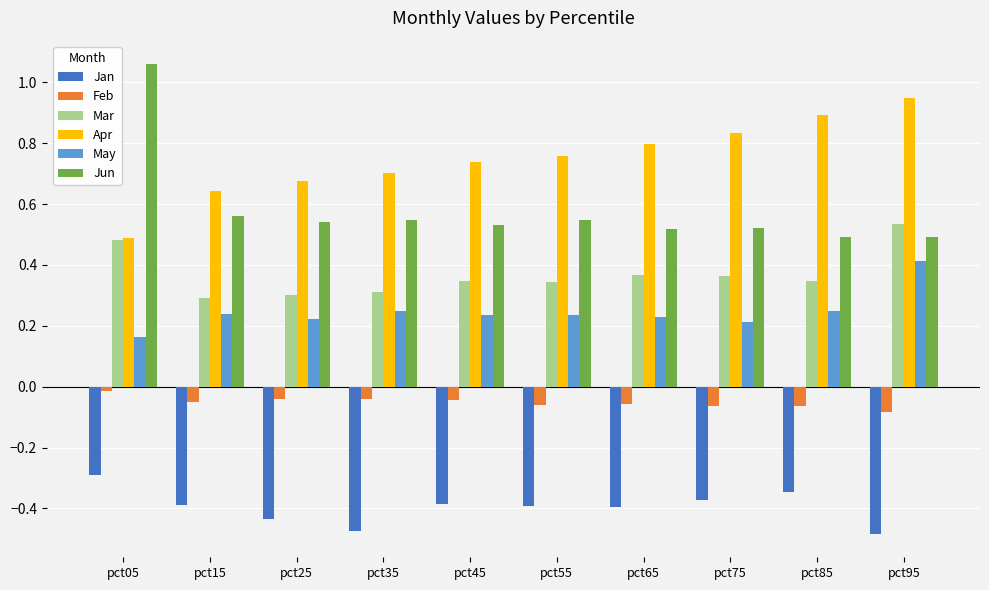

At which label does May reach its peak?

pct95